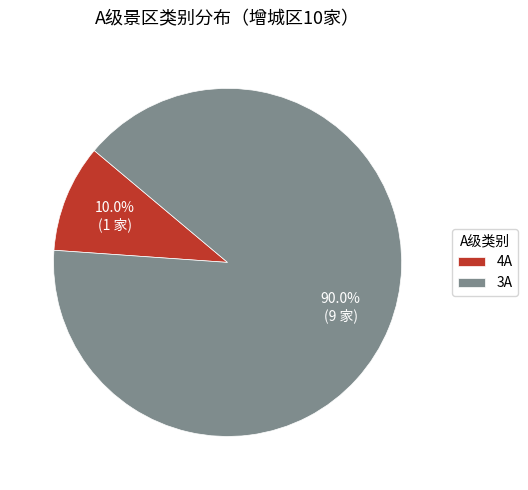

To the nearest percent, what is the difference between the largest and smallest slice percentages?

80%